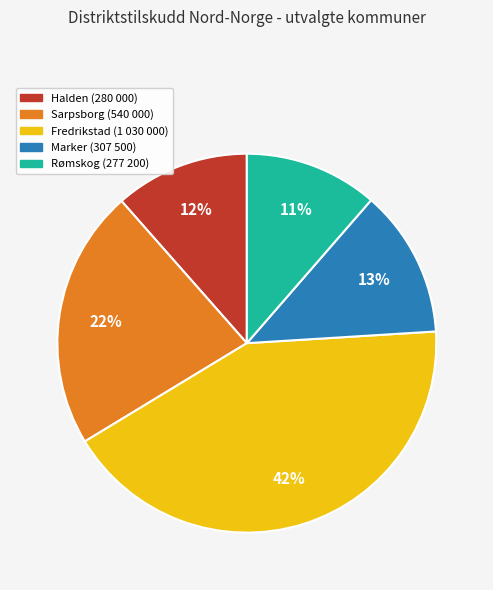

Is the sum of Halden (280 000) and Sarpsborg (540 000) greater than half?

No